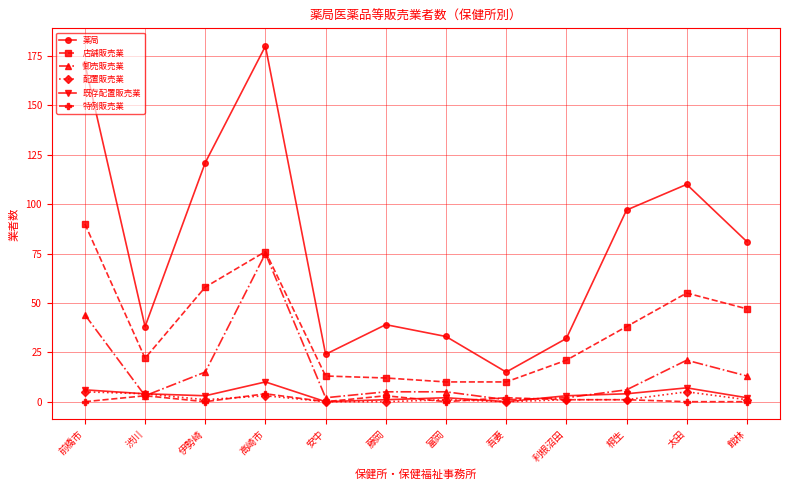

At which category does 薬局 reach its first local valley?

渋川